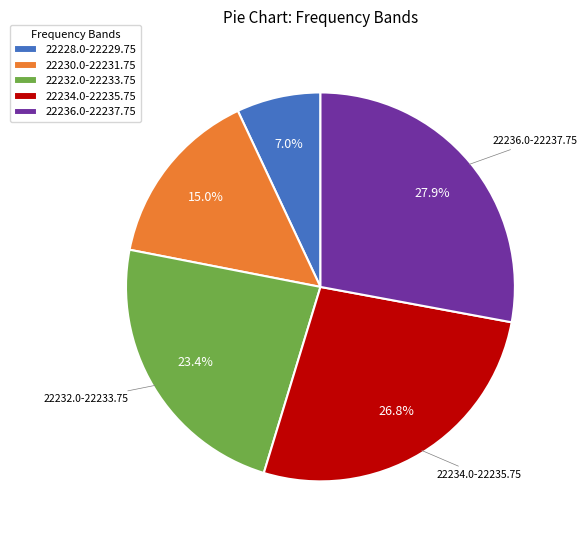

How many slices are in this pie chart?

5